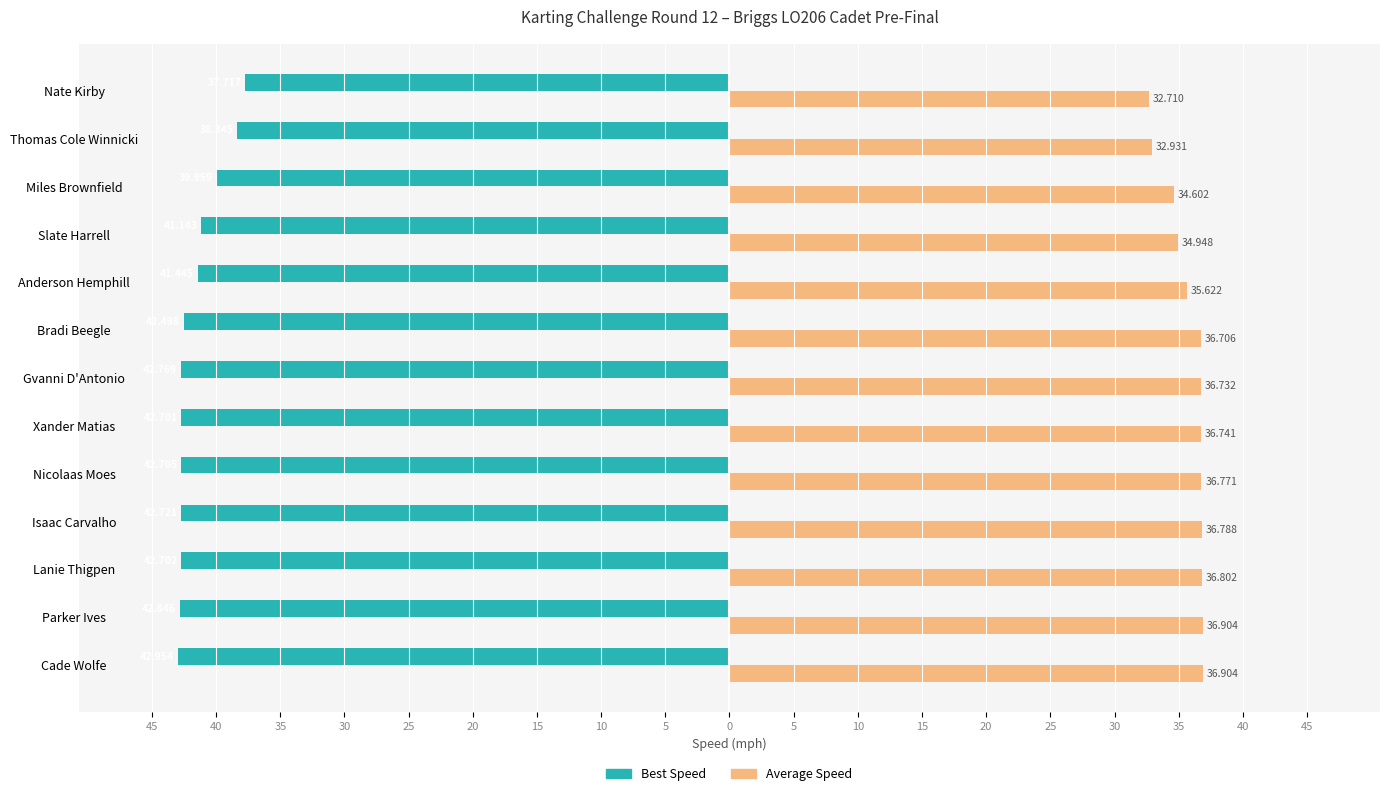

What are all the series names shown in the legend?

Best Speed, Average Speed